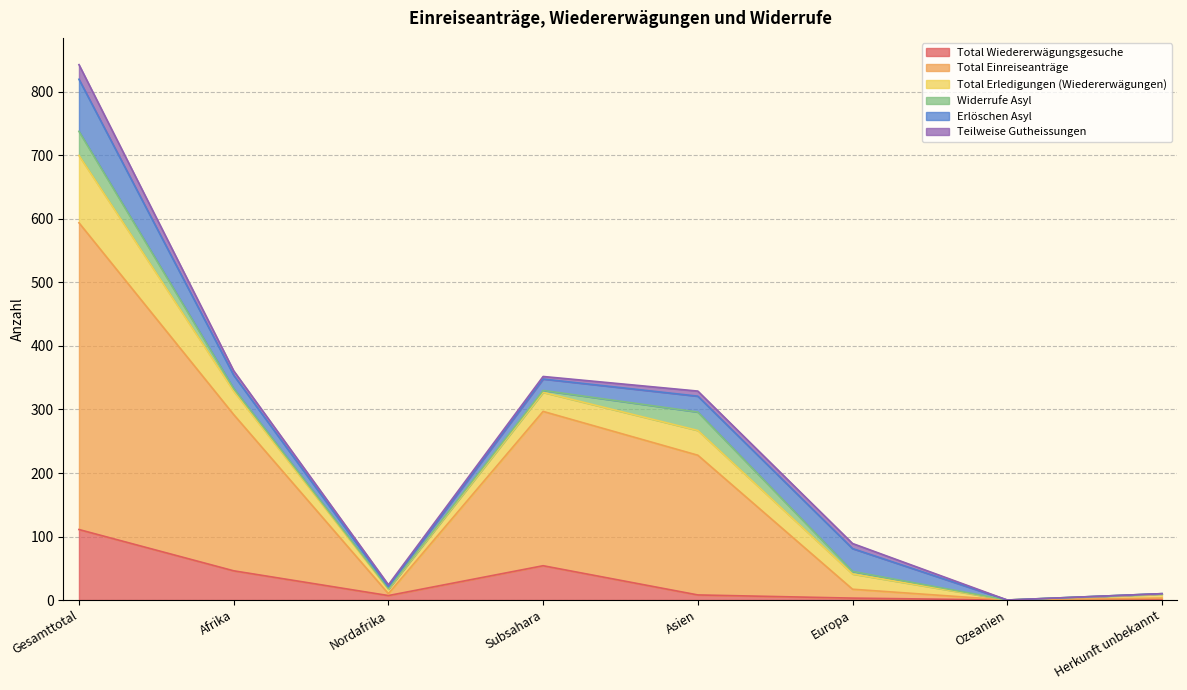

Reading left to right, extract all data points from this chart.

Total Wiedererwägungsgesuche: 111	46	7	54	8	3	0	0
Total Einreiseanträge: 483	246	3	243	220	14	0	3
Total Erledigungen (Wiedererwägungen): 106	37	7	30	39	24	0	6
Widerrufe Asyl: 38	4	1	3	29	4	0	1
Erlöschen Asyl: 82	21	3	18	25	36	0	0
Teilweise Gutheissungen: 23	7	3	4	8	8	0	0